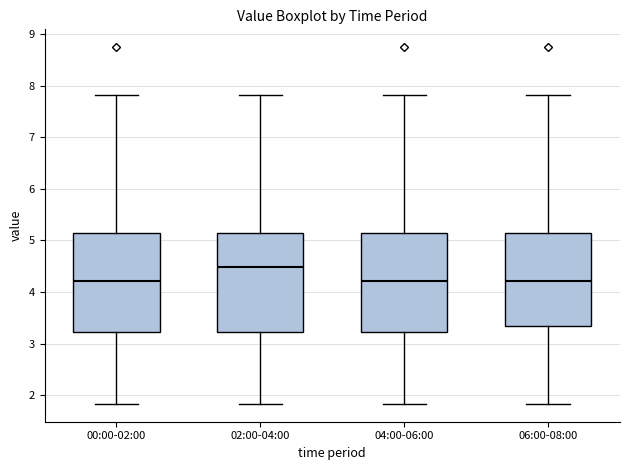

Which box has the highest median line?

02:00-04:00